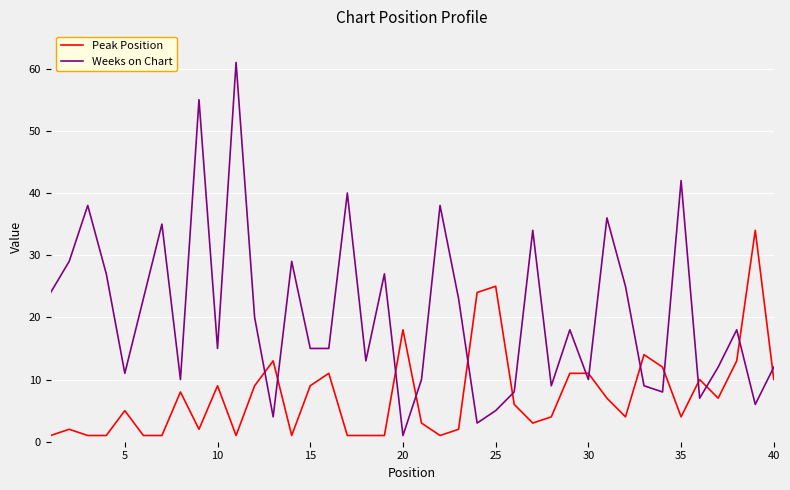

What is the maximum value for Peak Position?

34